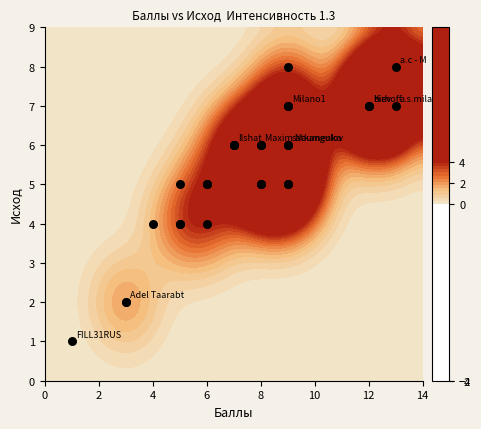

How many distinct data groups are displayed?

1